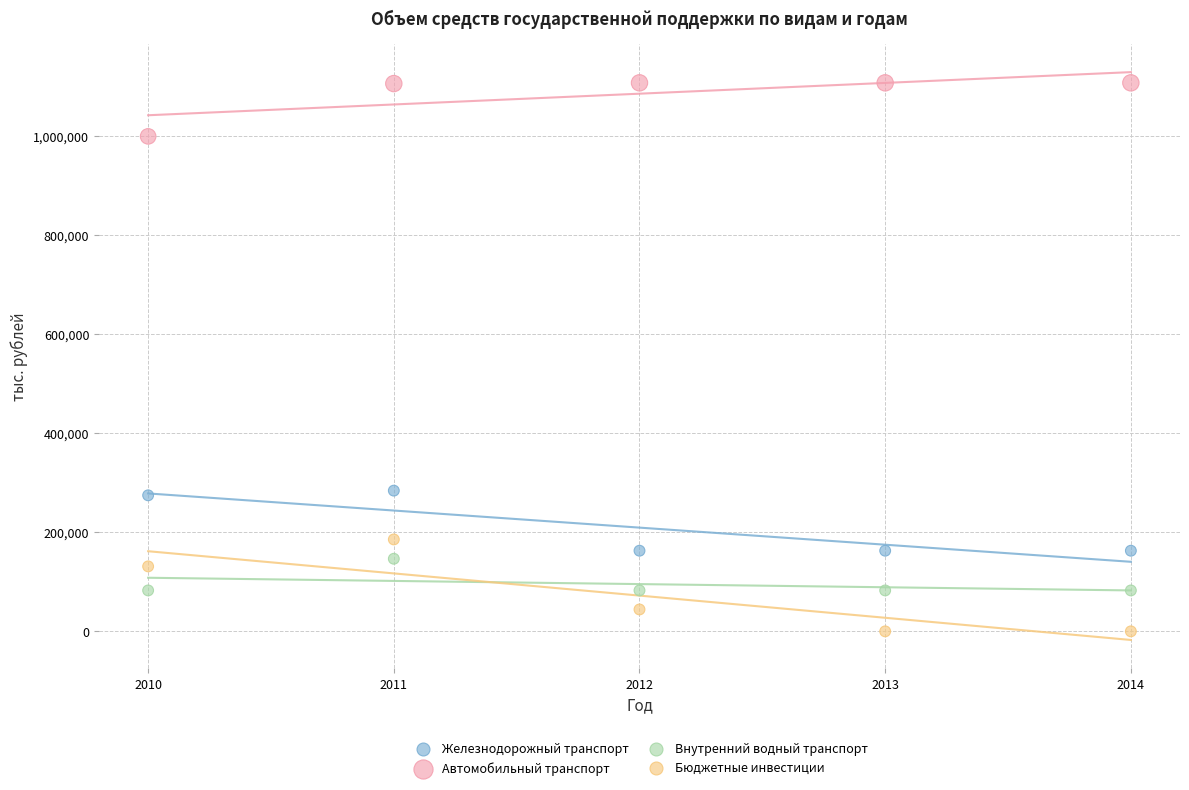

Which series reaches the maximum Y coordinate?

Автомобильный транспорт